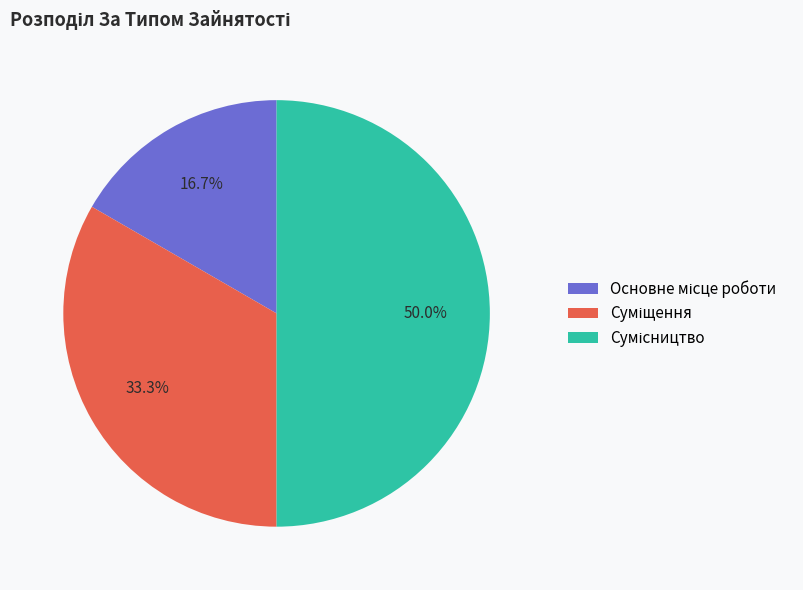

How many slices are in this pie chart?

3